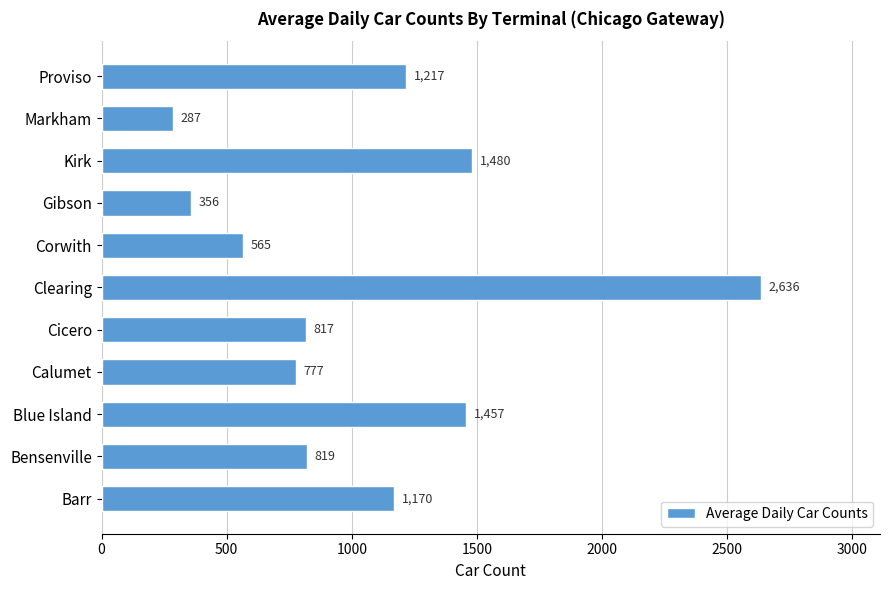

Does the chart contain any negative values?

No